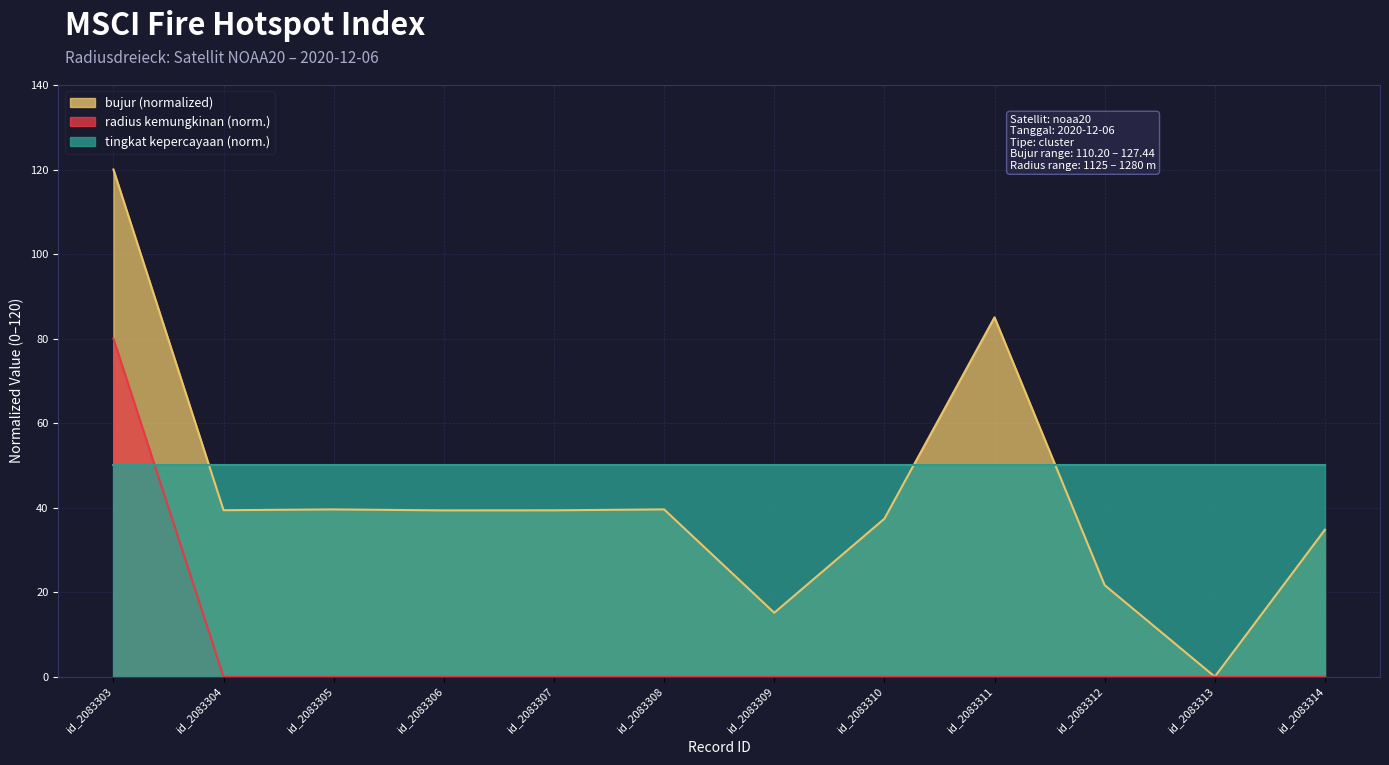

The radius kemungkinan series shows 0.0 at id_2083305. True or false?

True